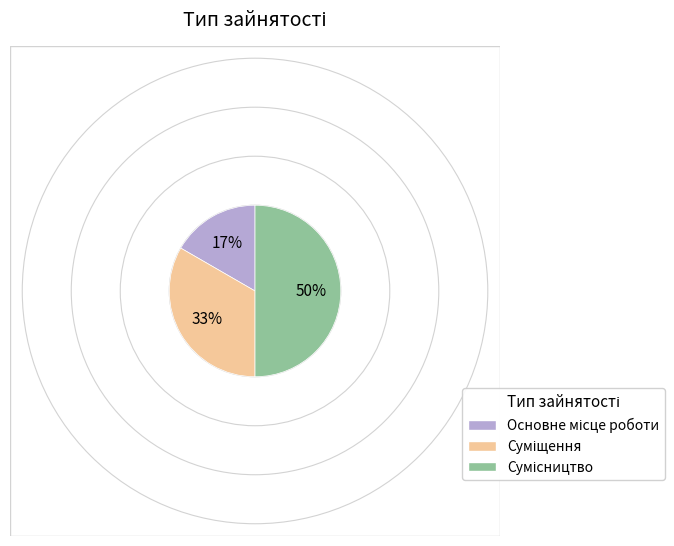

To the nearest percent, what is the difference between the largest and smallest slice percentages?

33%